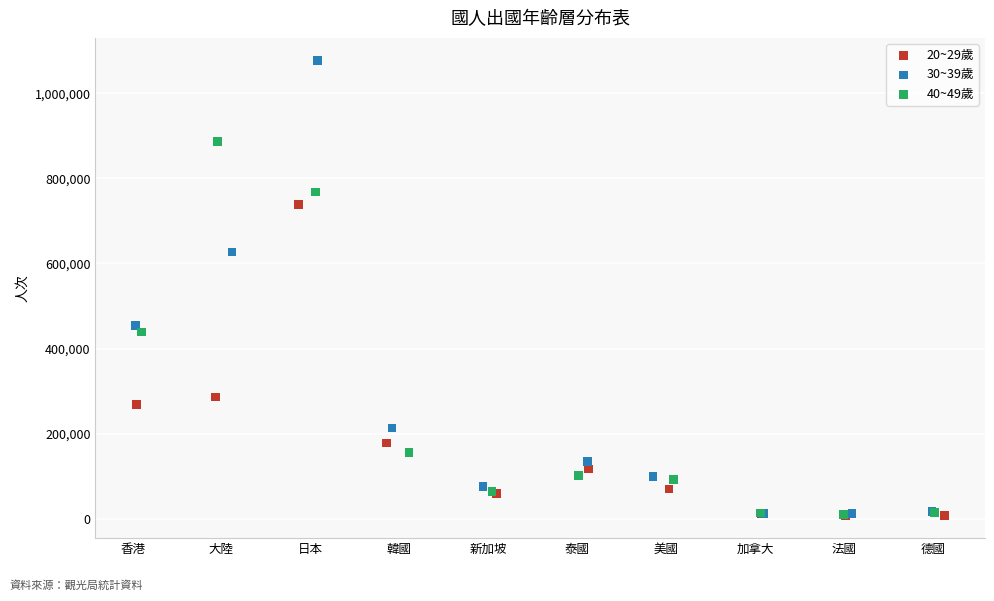

Which series has the largest Y range (max minus min)?

30~39歲